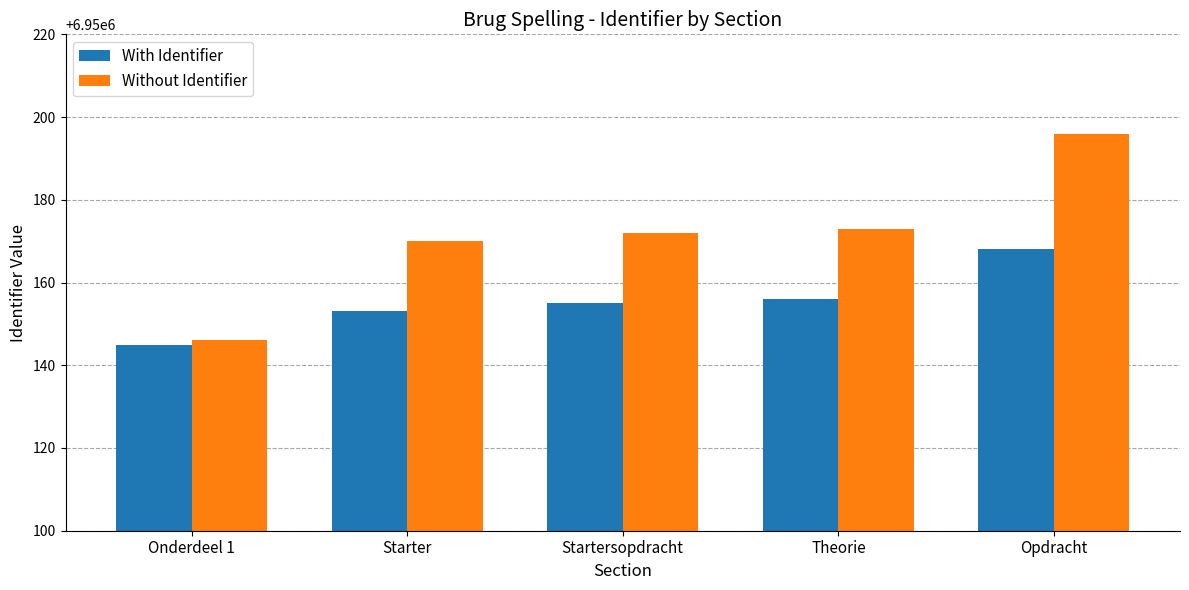

Read the With Identifier value at Starter.

6950153